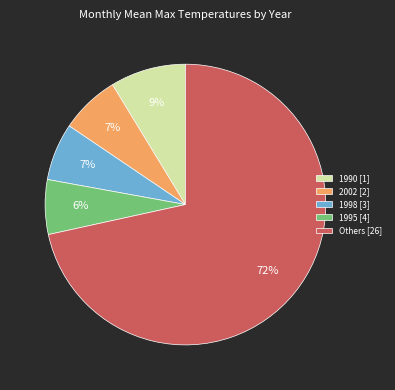

Do Others [26] and 1990 [1] together represent more than half of the pie?

Yes